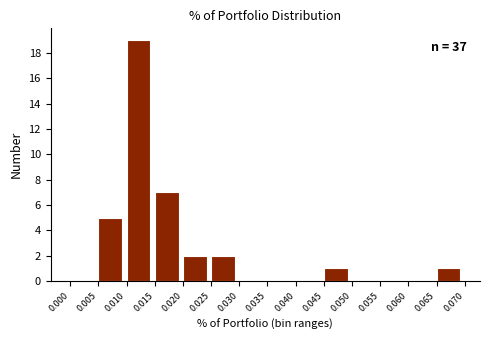

Over which range of the x-axis is the bar tallest?

0.010 to 0.015